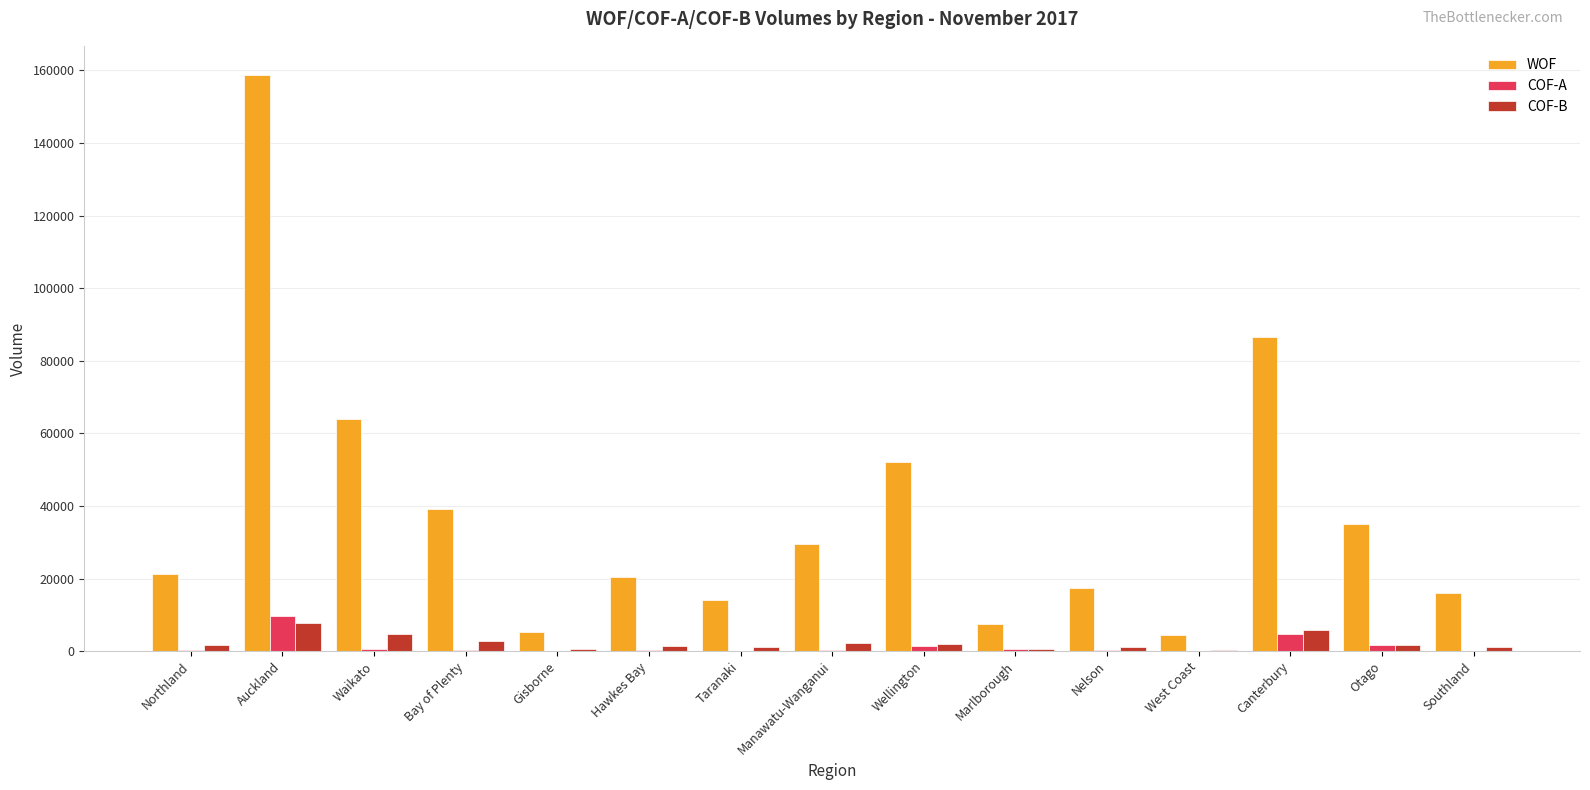

Which category has the highest value across all series?

Auckland